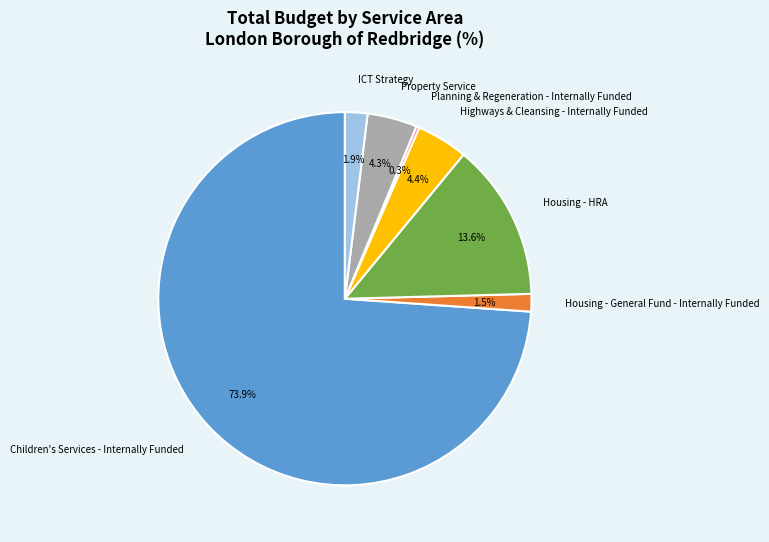

Which slice represents more than half of the pie?

Children's Services - Internally Funded